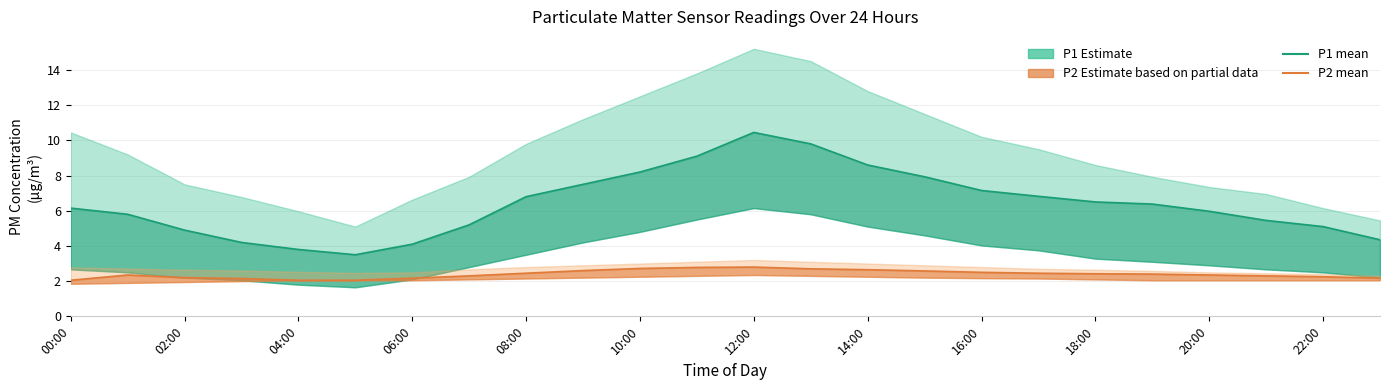

At 08:00, list the series in order from smallest to largest.

P2 mean, P1 mean